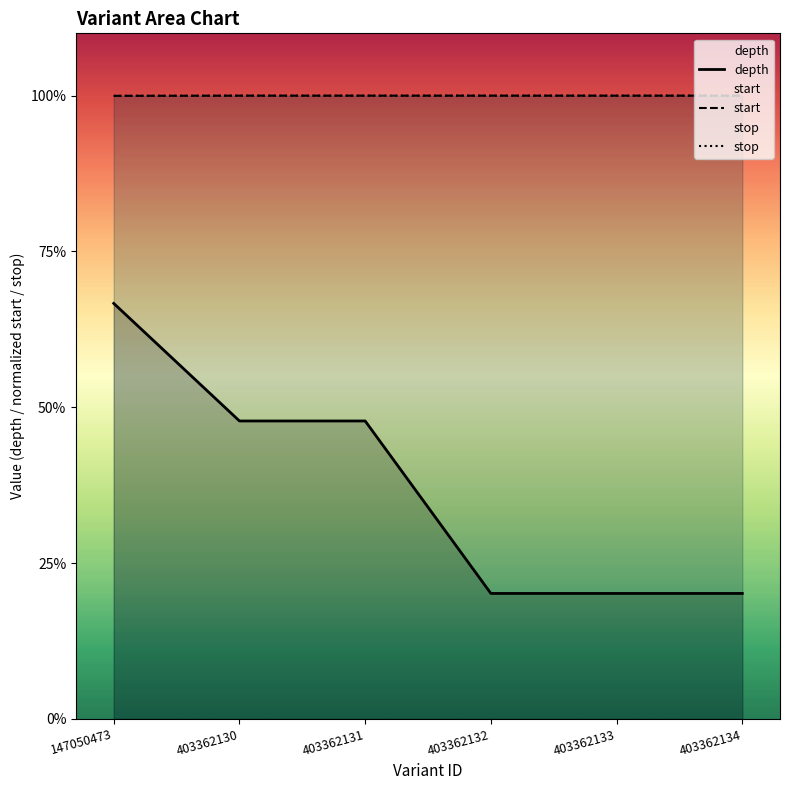

Reading right to left, extract all data points from this chart.

depth: 403362134=16.0	403362133=16.0	403362132=16.0	403362131=38.0	403362130=38.0	147050473=53.0
start: 403362134=79.5	403362133=79.5	403362132=79.5	403362131=79.5	403362130=79.5	147050473=79.5
stop: 403362134=79.5	403362133=79.5	403362132=79.5	403362131=79.5	403362130=79.5	147050473=79.5